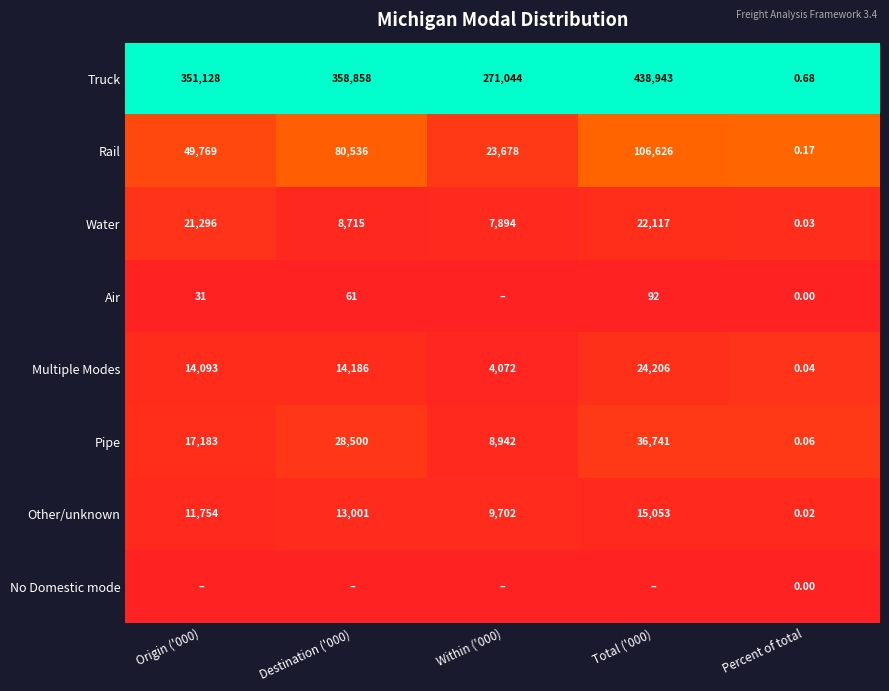

Is it true that Air equals 0.0 at Within ('000)?

False